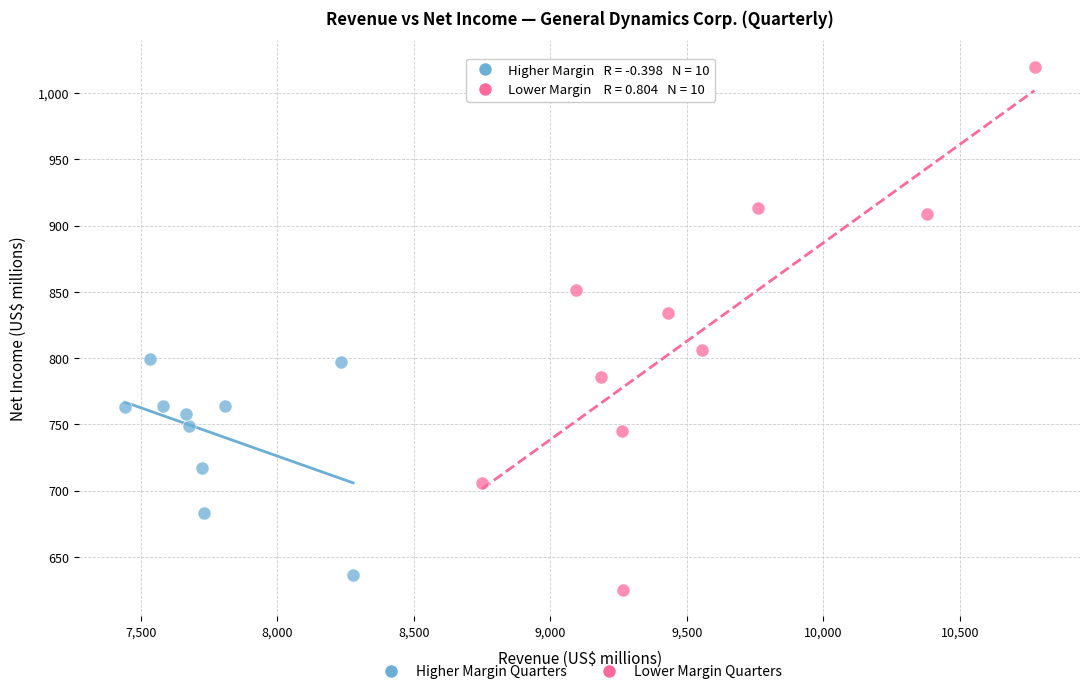

Which series has the largest Y range (max minus min)?

Lower Margin Quarters